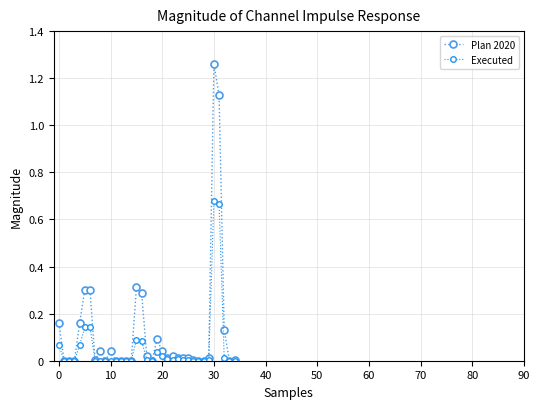

Which series has the largest range (max minus min)?

Plan 2020